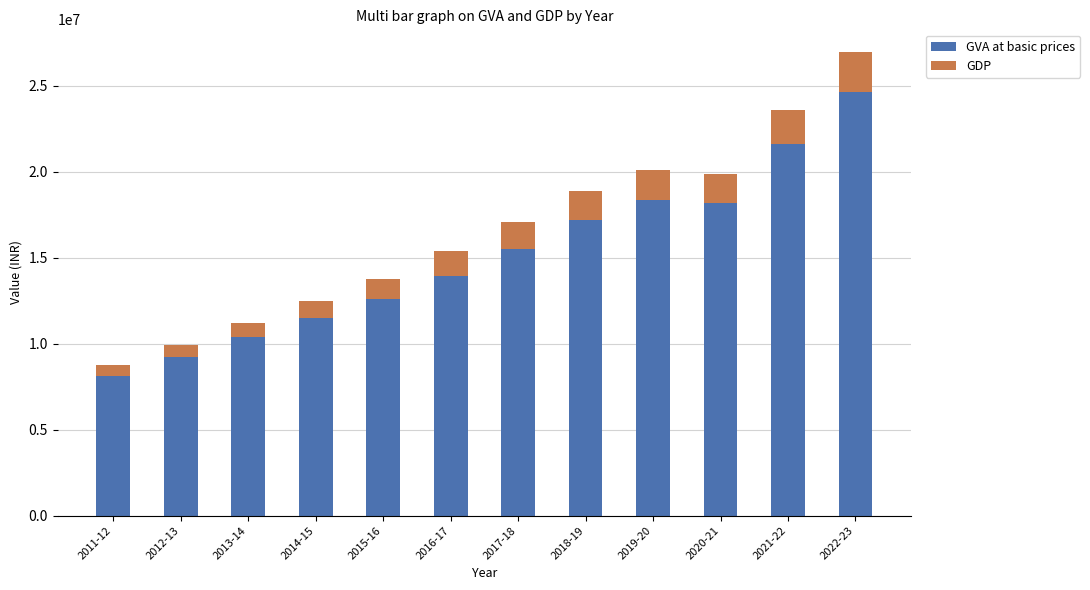

Which category has the lowest value in the GVA at basic prices series?

2011-12